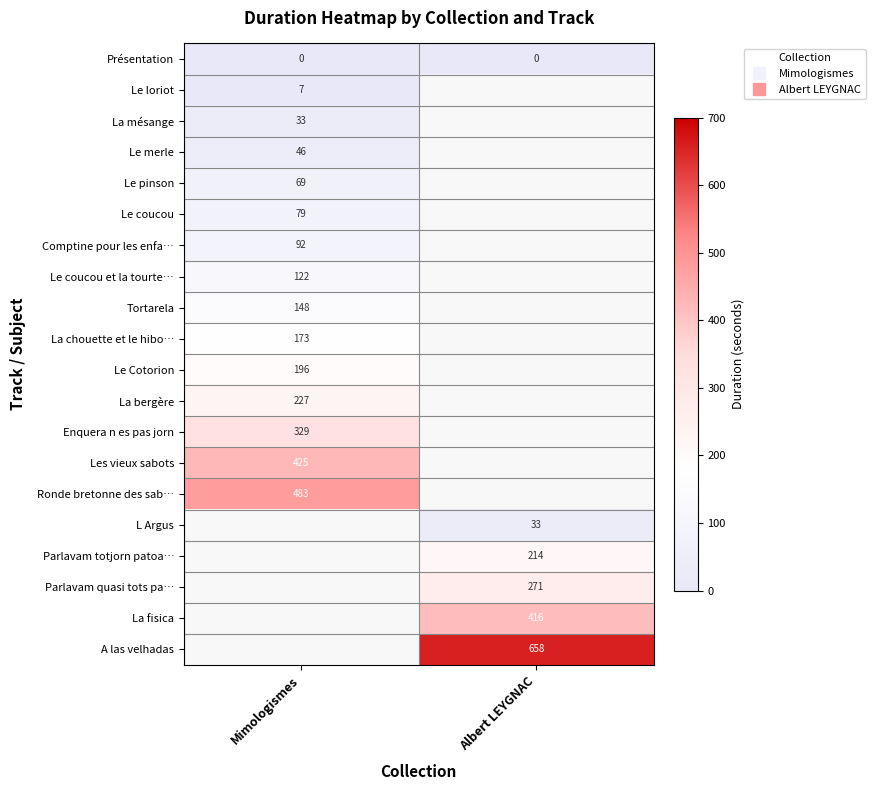

Between Albert LEYGNAC and Mimologismes, which is larger?

Albert LEYGNAC